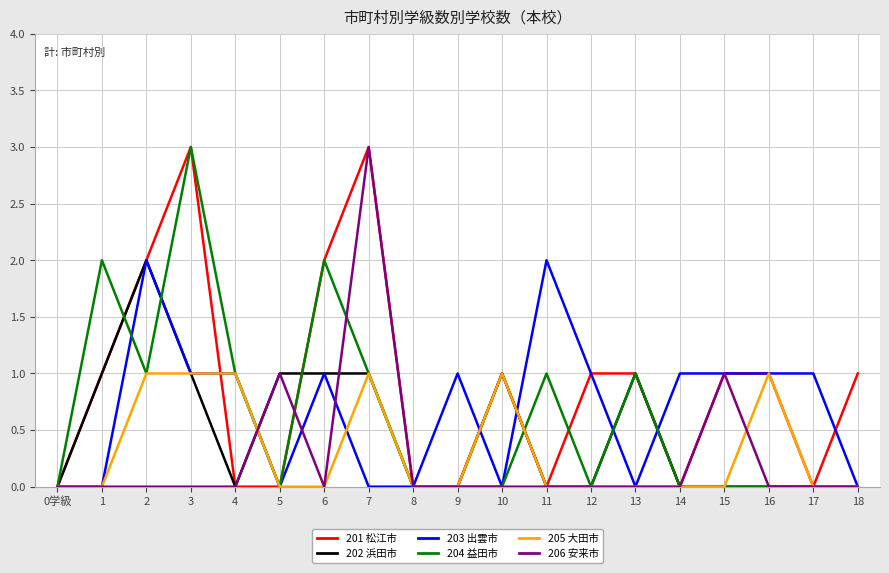

True or false: 204 益田市 has a value of 3 at 3.

True